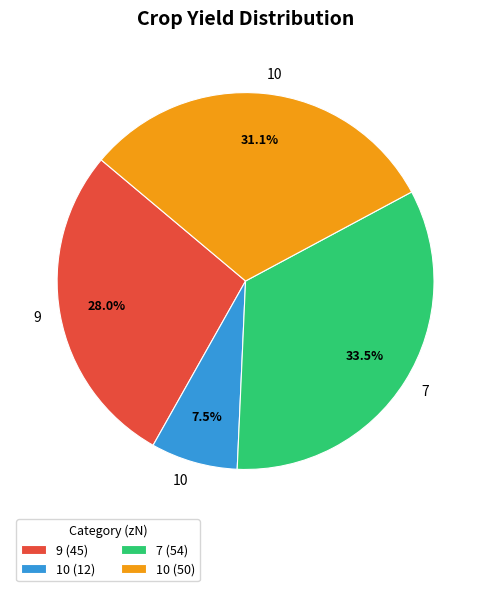

Does 7 (54) represent more than half of the total?

No